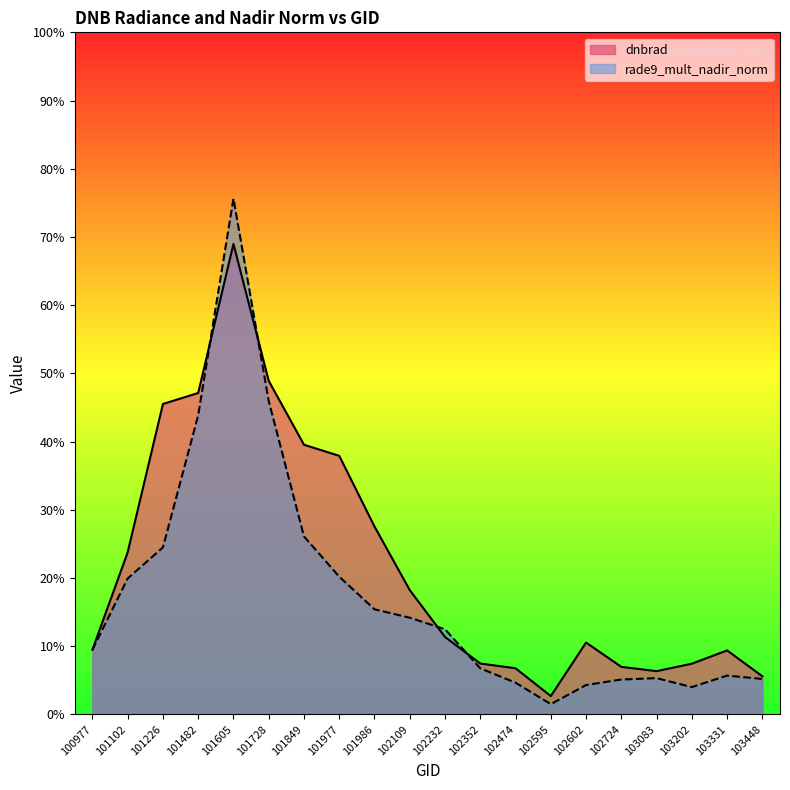

What are all the series names shown in the legend?

dnbrad, rade9_mult_nadir_norm